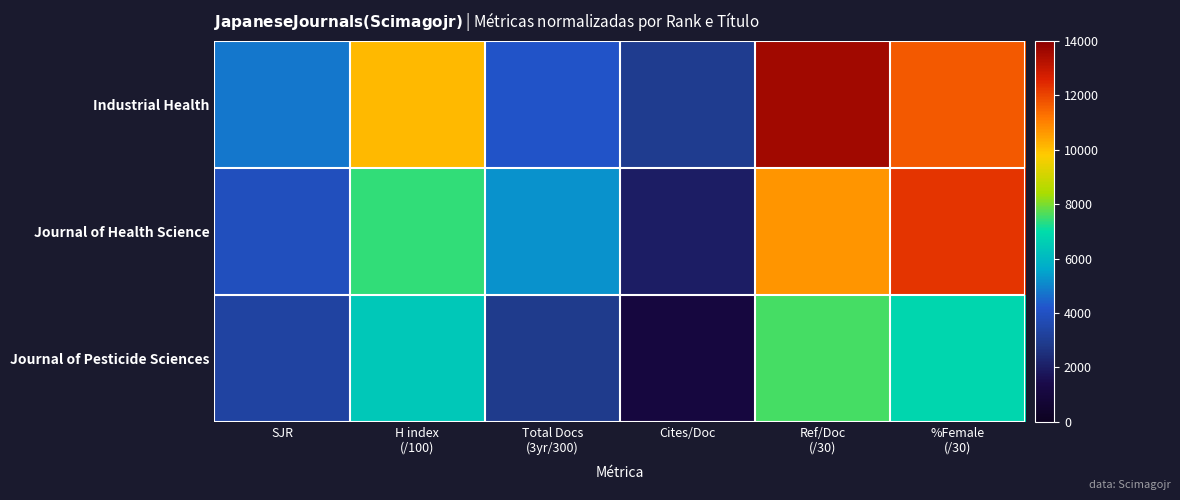

Reading left to right, extract all data points from this chart.

Industrial Health: SJR=4760.0	H index
(/100)=10080.0	Total Docs
(3yr/300)=4153.3	Cites/Doc=2940.0	Ref/Doc
(/30)=13584.7	%Female
(/30)=11666.7
Journal of Health Science: SJR=3920.0	H index
(/100)=7420.0	Total Docs
(3yr/300)=5226.7	Cites/Doc=1988.0	Ref/Doc
(/30)=10714.7	%Female
(/30)=12292.0
Journal of Pesticide Sciences: SJR=3332.0	H index
(/100)=6440.0	Total Docs
(3yr/300)=2893.3	Cites/Doc=1092.0	Ref/Doc
(/30)=7578.7	%Female
(/30)=6790.0